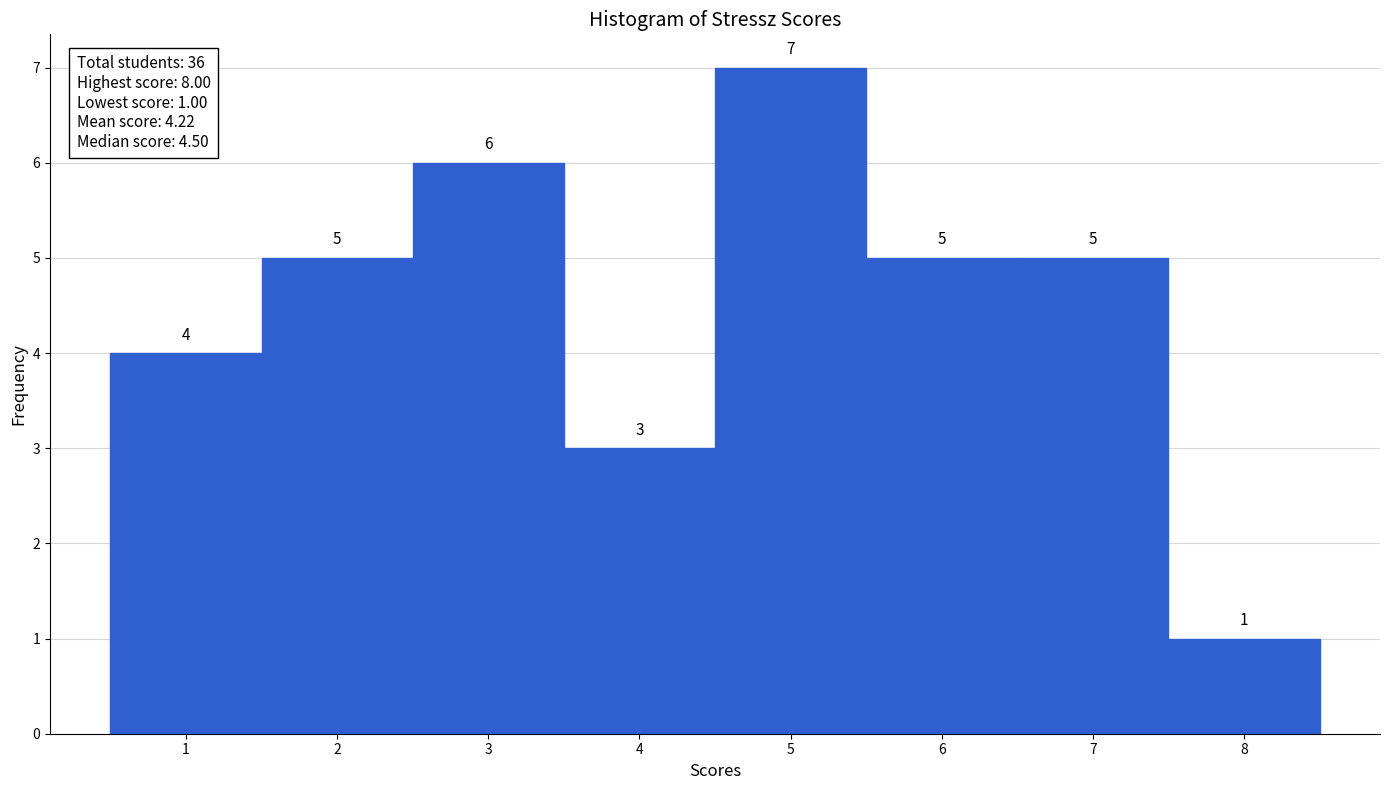

Reading left to right, transcribe this chart: for each bar, give the range it covers on the x-axis and its height.

0.5 to 1.5: 4
1.5 to 2.5: 5
2.5 to 3.5: 6
3.5 to 4.5: 3
4.5 to 5.5: 7
5.5 to 6.5: 5
6.5 to 7.5: 5
7.5 to 8.5: 1